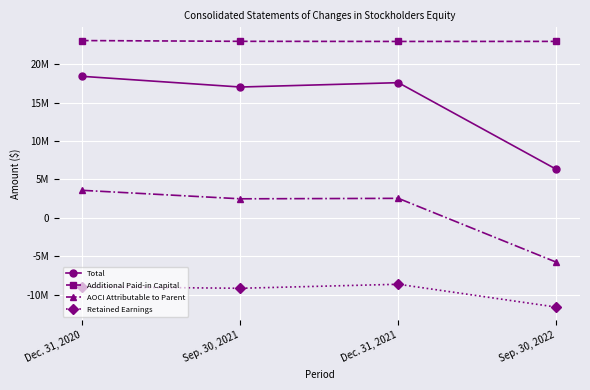

Does the chart display data point markers on the line(s)?

Yes